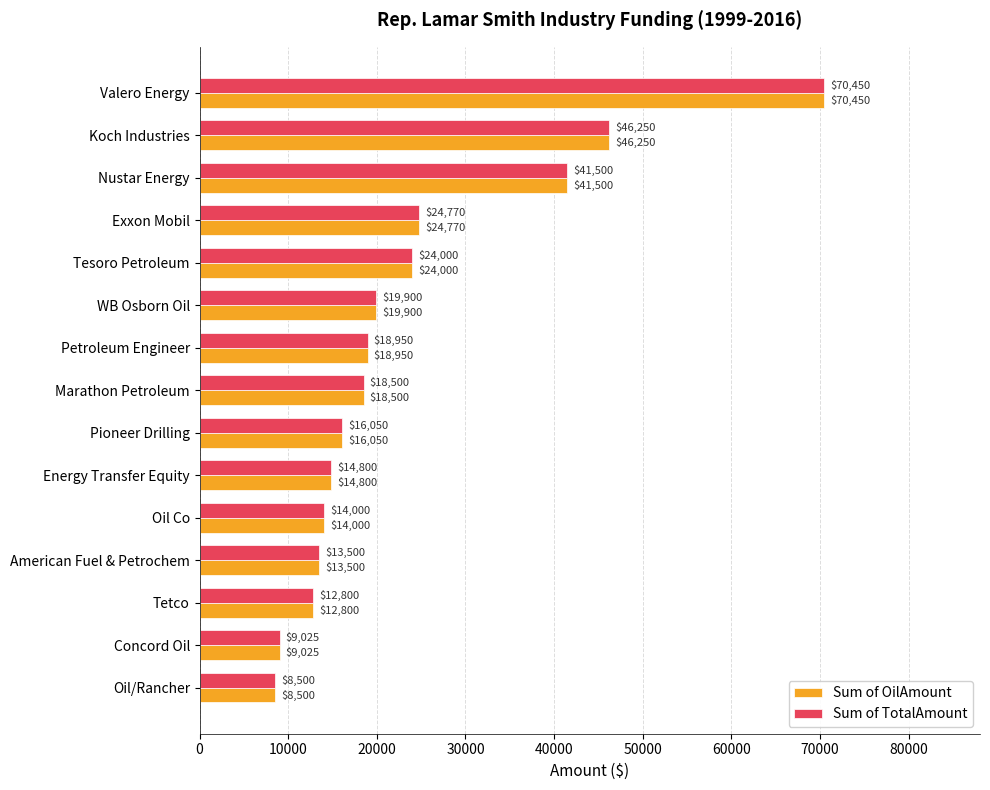

Where is Sum of TotalAmount nearest to the value 39475?

Nustar Energy